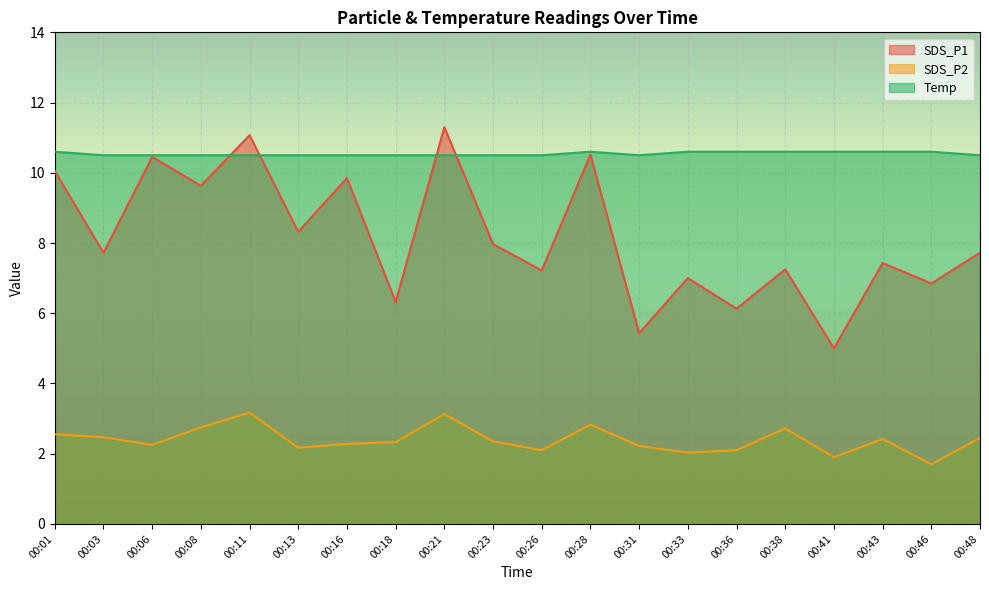

Which label corresponds to the largest value in the chart?

00:21